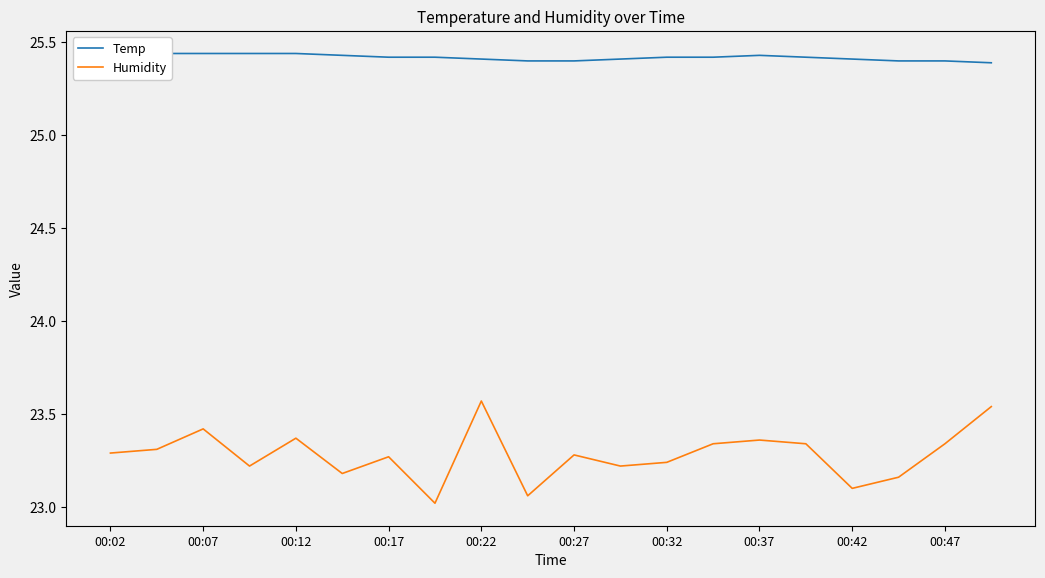

What is the total value across all series at 00:02?

48.7